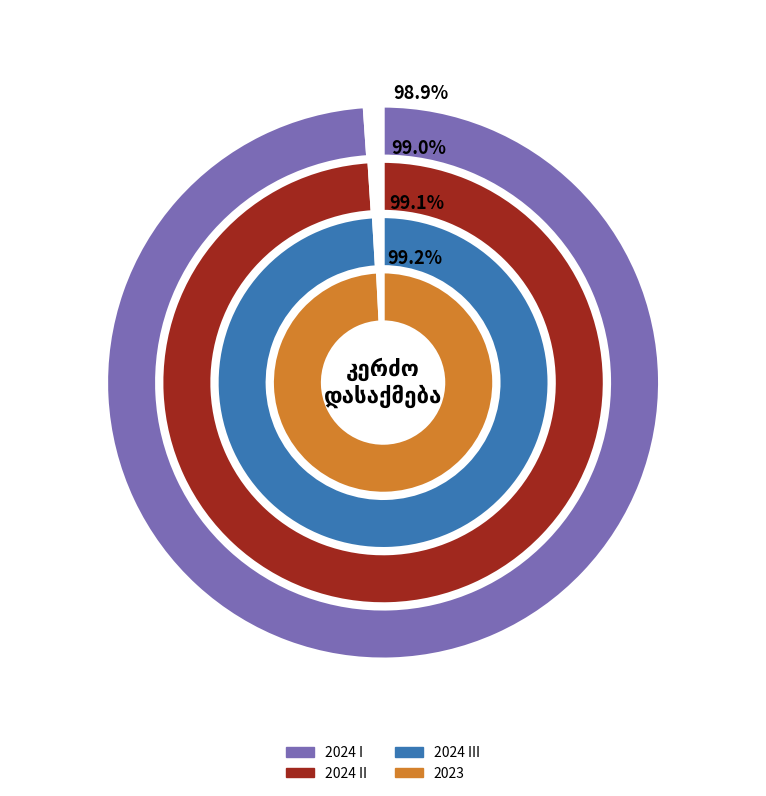

Is 2024 III the majority of the pie?

No